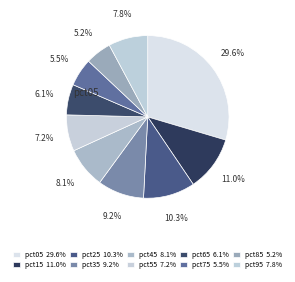

Which category has the biggest portion of the pie?

pct05